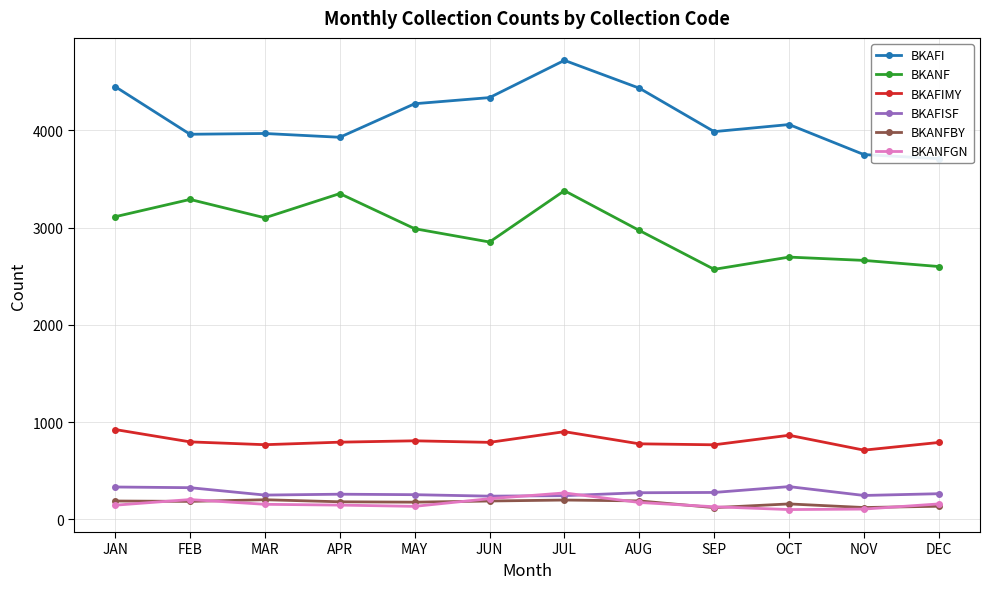

True or false: BKAFIMY has a value of 1209 at FEB.

False